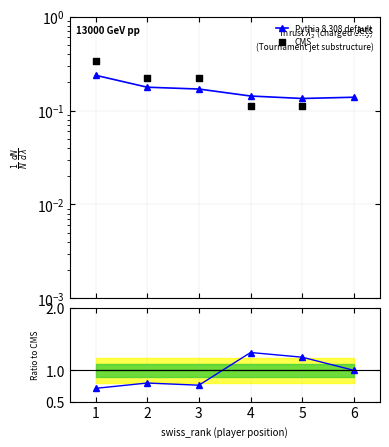

Which series reaches the minimum Y coordinate?

CMS